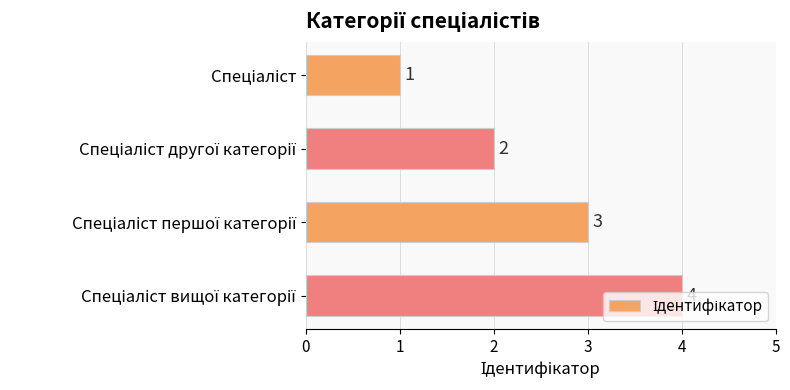

What is the sum of all values?

10